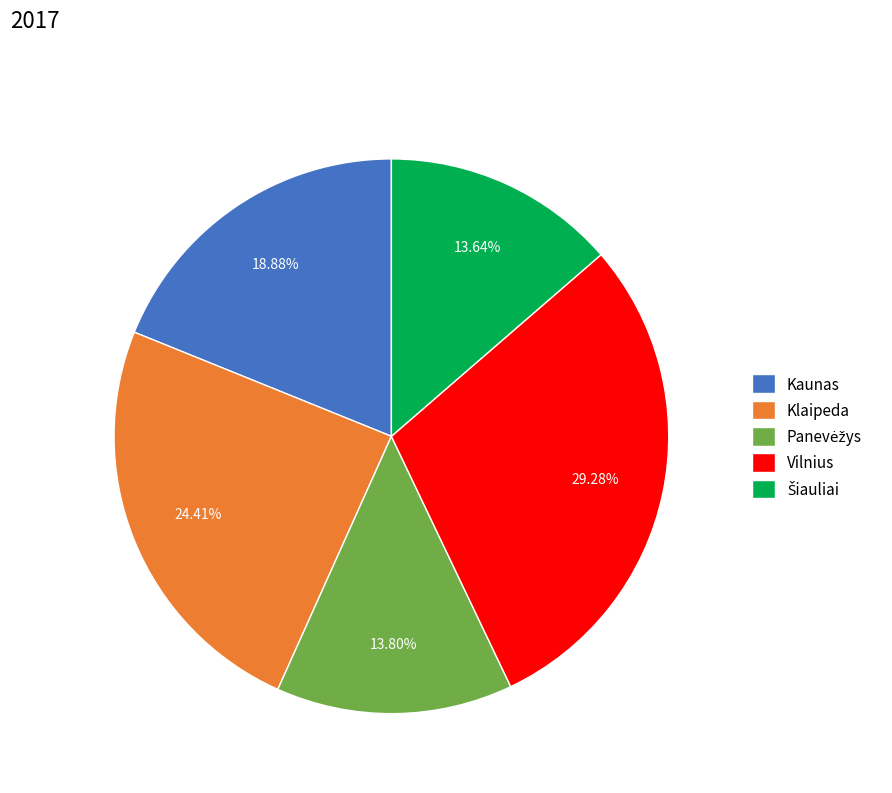

Count the number of slices in the pie.

5